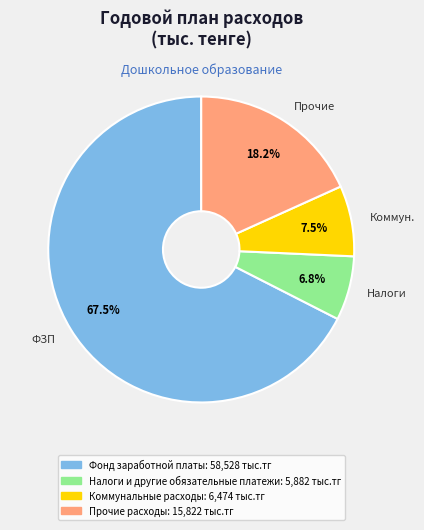

Between Прочие расходы and Налоги и другие обязательные платежи, which is larger?

Прочие расходы